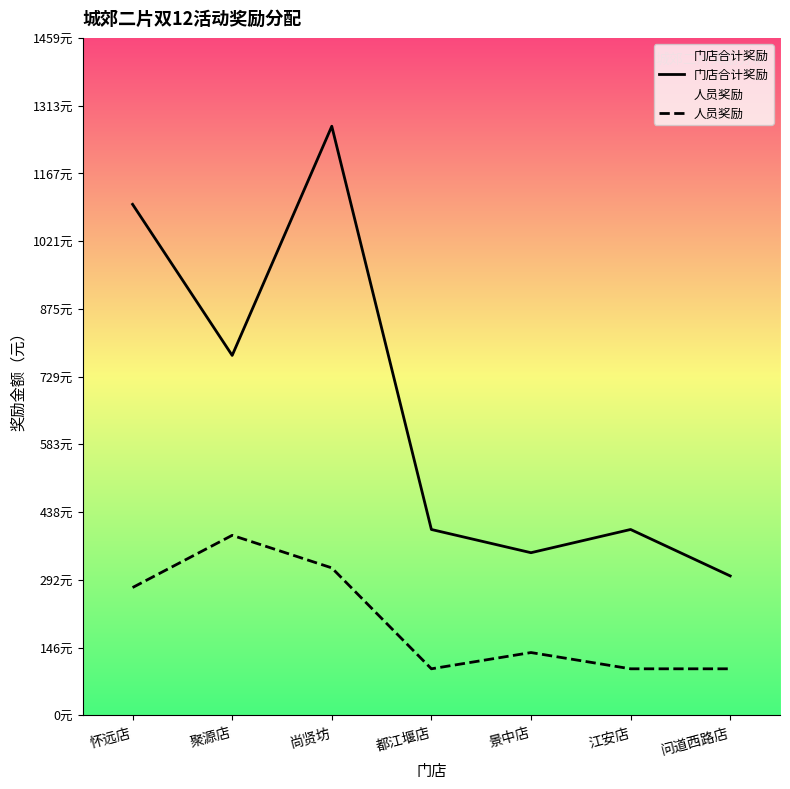

Which has a higher value, 问道西路店 or 都江堰店?

都江堰店